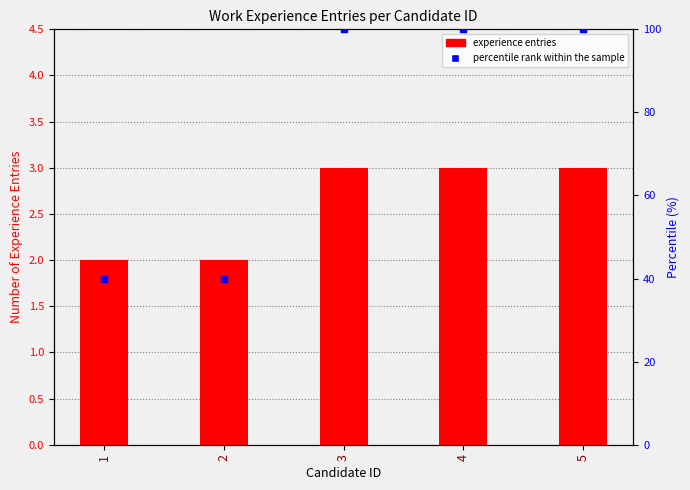

What is the total value across all series at 5?

103